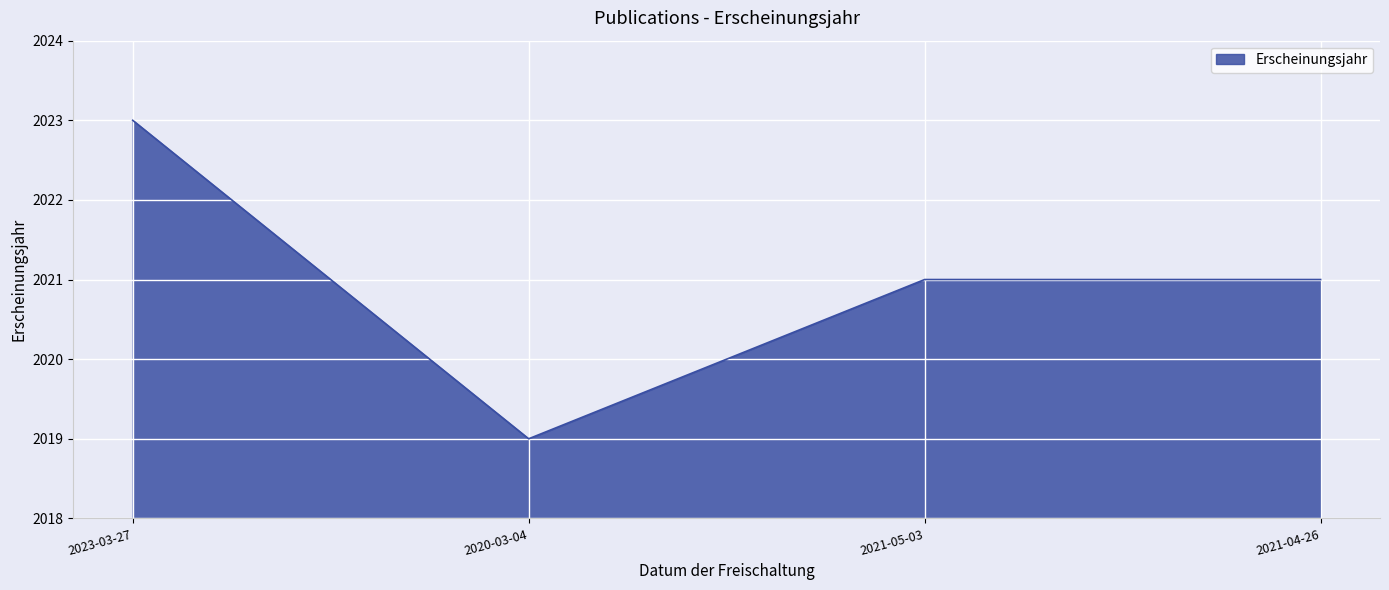

What position from the left is 2020-03-04?

2